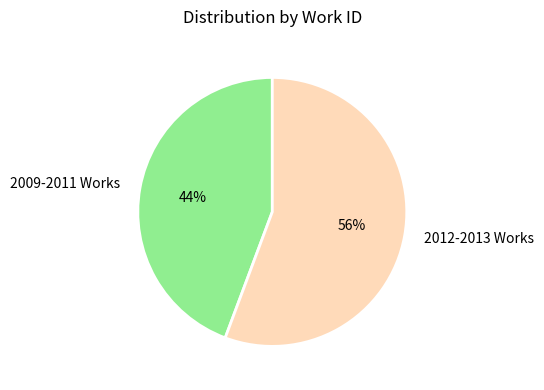

To the nearest percent, what is the combined percentage of 2012-2013 Works and 2009-2011 Works?

100%